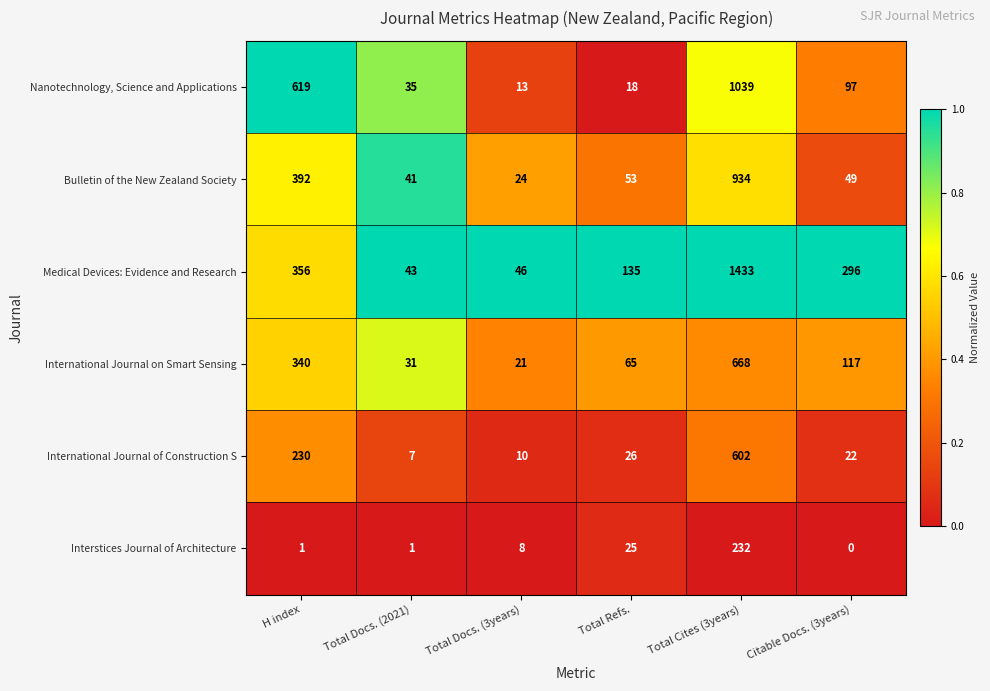

Rank the series at Total Cites (3years) from lowest to highest value.

Interstices Journal of Architecture, International Journal of Construction S, International Journal on Smart Sensing, Bulletin of the New Zealand Society, Nanotechnology, Science and Applications, Medical Devices: Evidence and Research